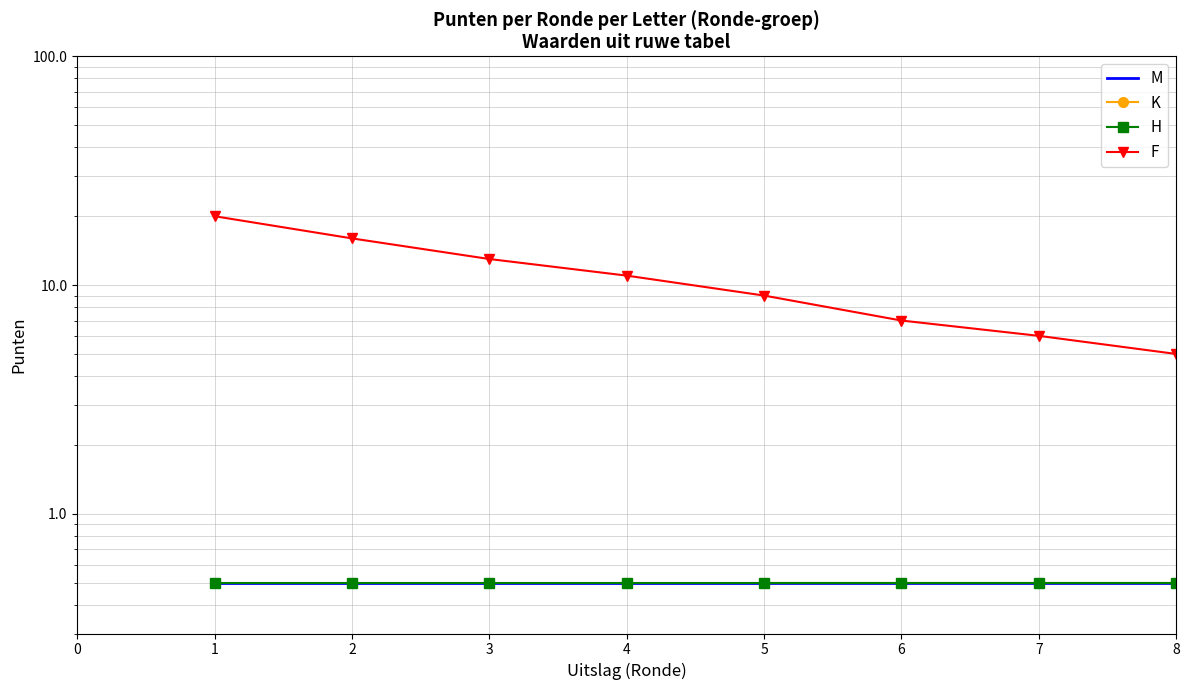

What is the minimum value shown in the chart?

0.5